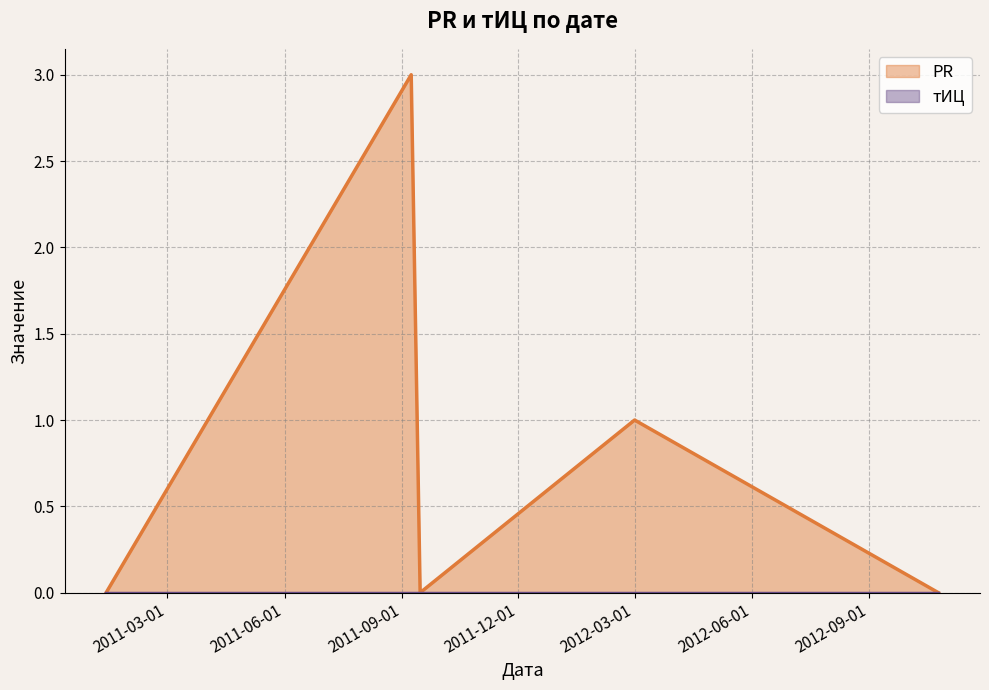

How many lines are shown in the chart?

2